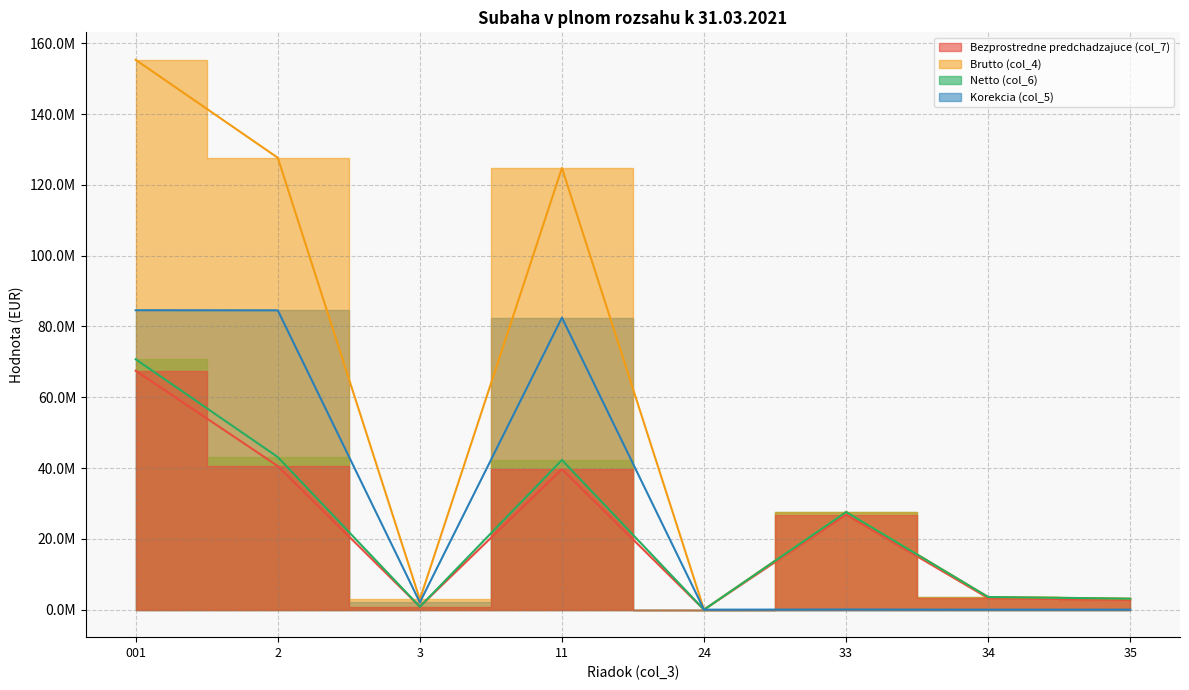

True or false: Korekcia (col_5) has more than 2 interior local peaks.

False